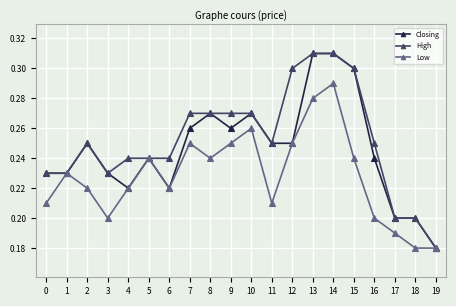

Is it true that Low equals 0.2 at 1?

True